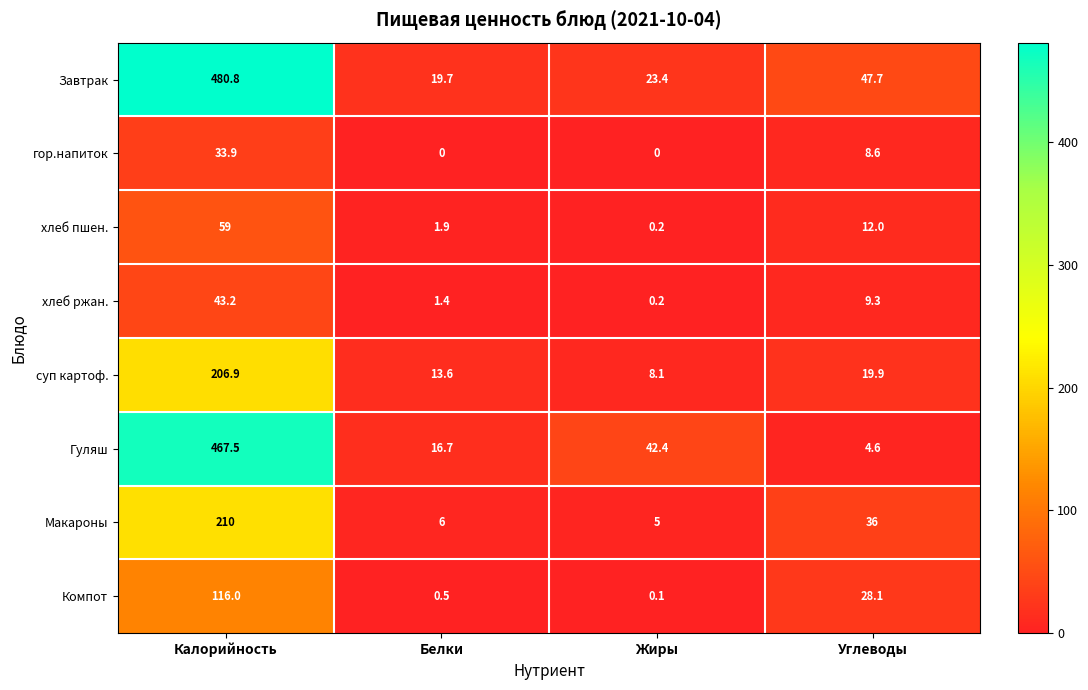

At which label is Завтрак closest to 250?

Углеводы